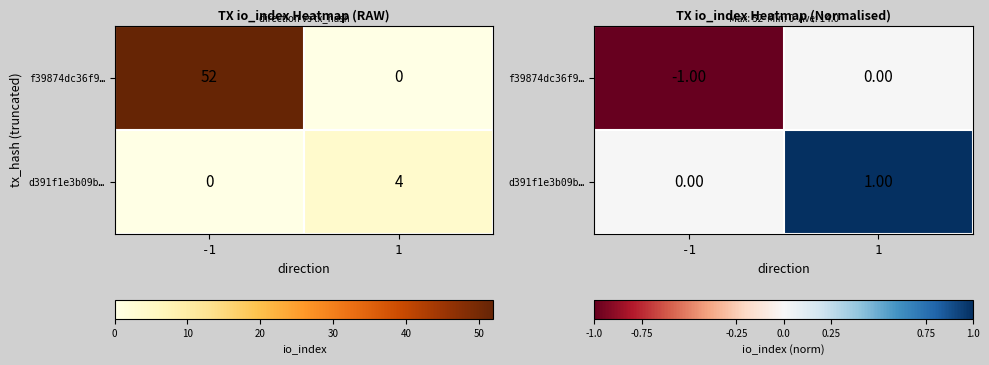

The value of d391f1e3b09b… at -1 is 0. True or false?

True